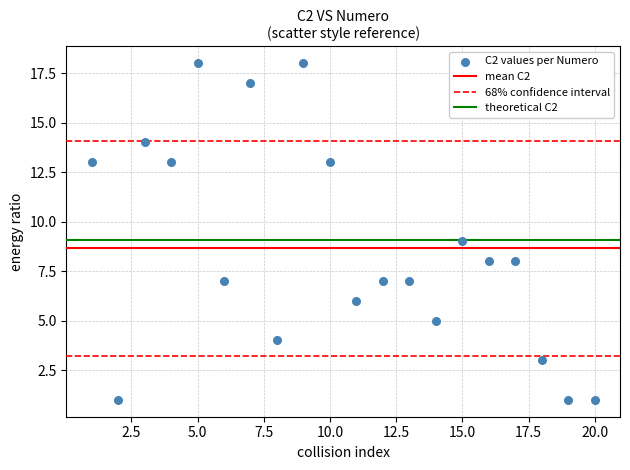

What is the range of Y values (max minus min)?

17